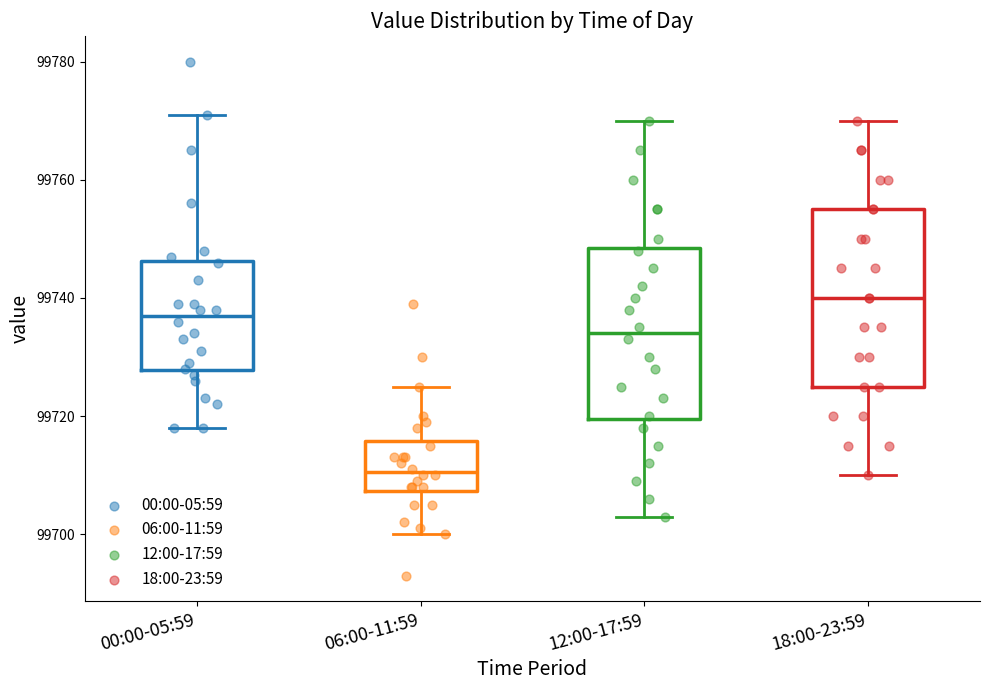

Which box's median line is the lowest?

06:00-11:59